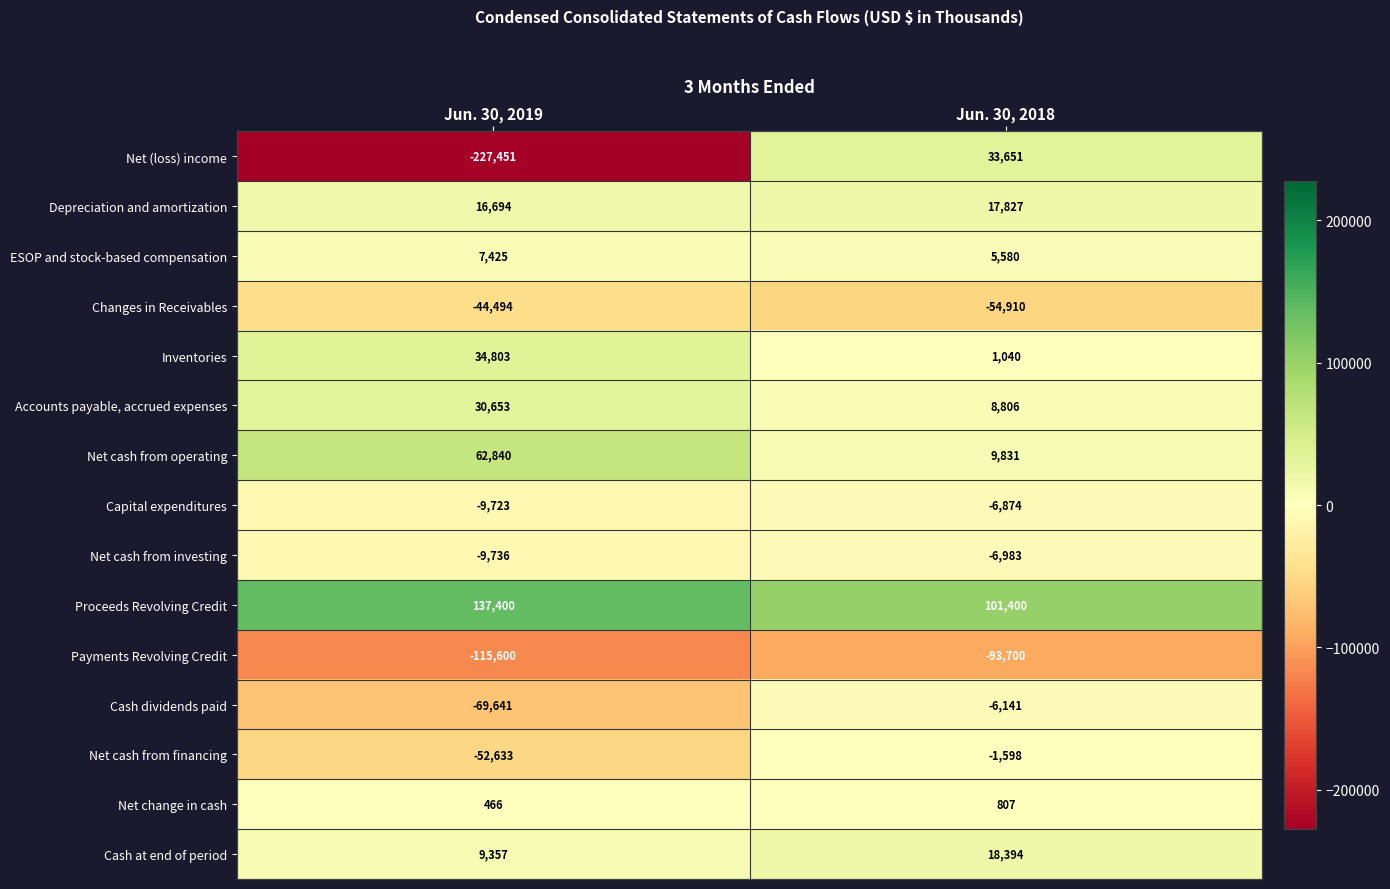

What is the total value across all series at Jun. 30, 2018?

27130